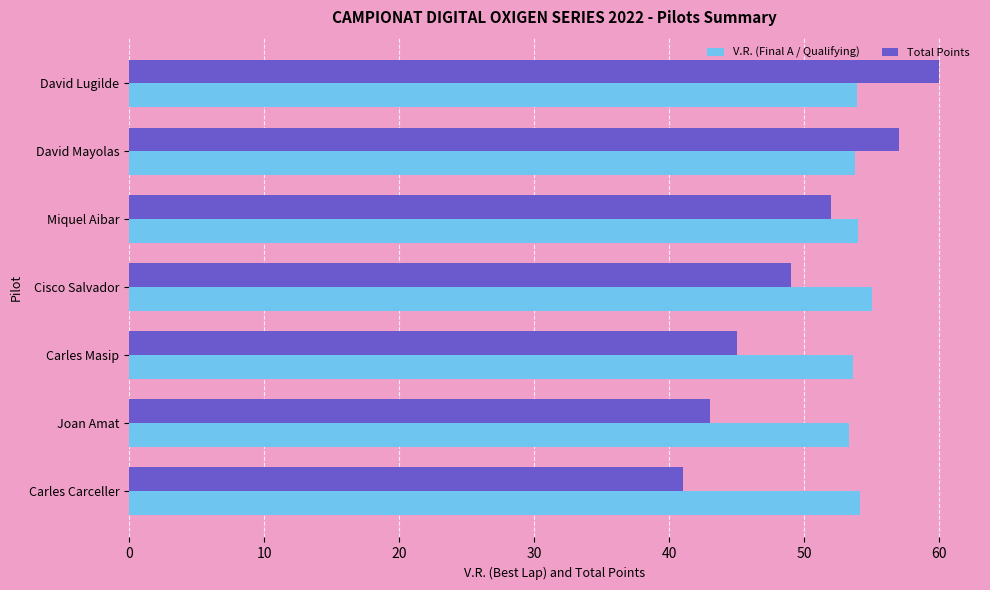

What is the difference between the highest and lowest values at Carles Masip?

8.6